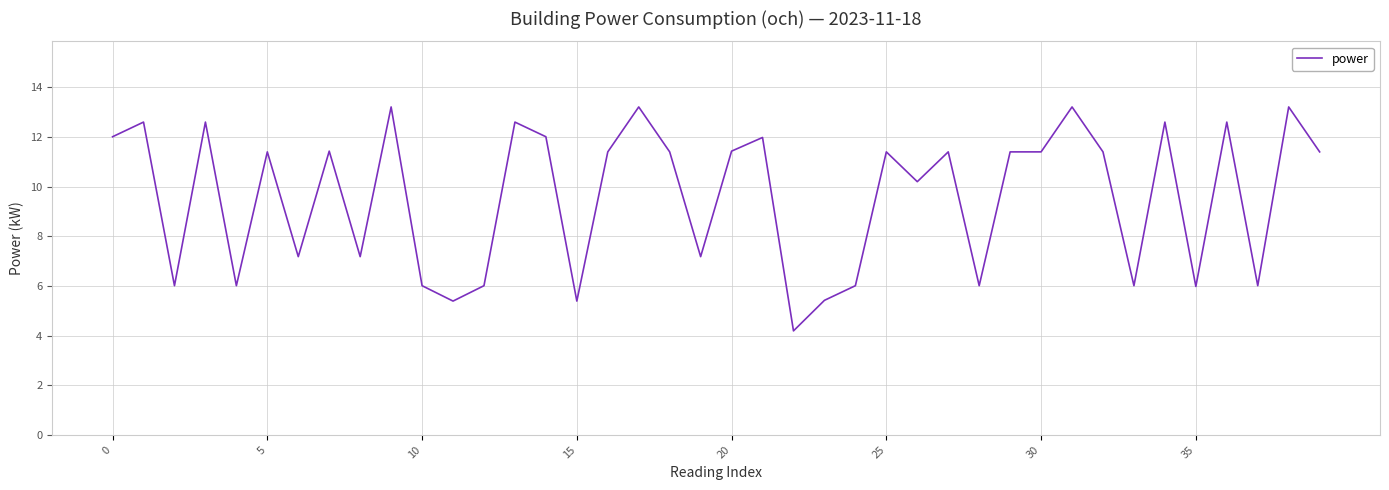

What is the maximum value shown in the chart?

13.2